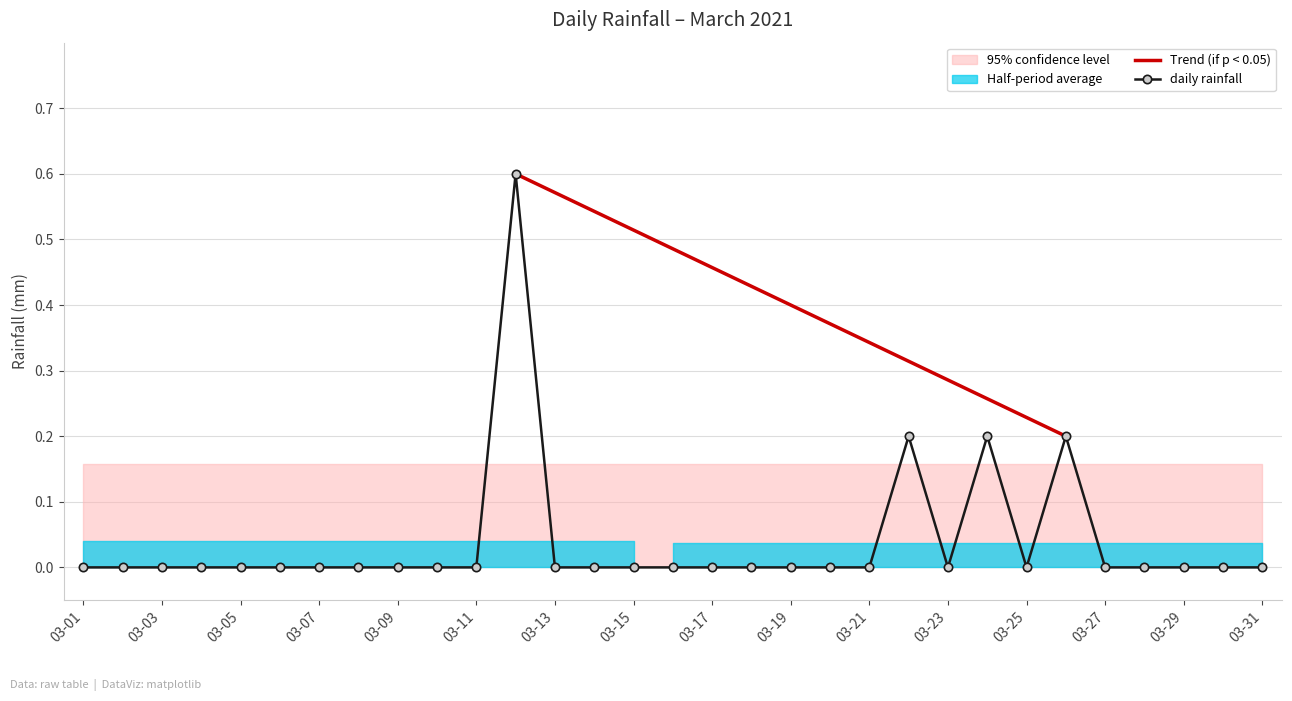

Reading right to left, extract all data points from this chart.

0.0	0.0	0.0	0.0	0.0	0.2	0.0	0.2	0.0	0.2	0.0	0.0	0.0	0.0	0.0	0.0	0.0	0.0	0.0	0.6	0.0	0.0	0.0	0.0	0.0	0.0	0.0	0.0	0.0	0.0	0.0